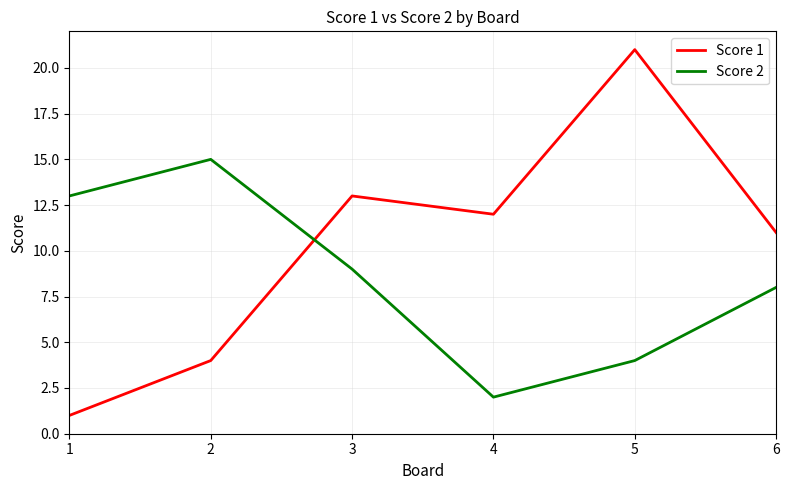

How many lines are shown in the chart?

2